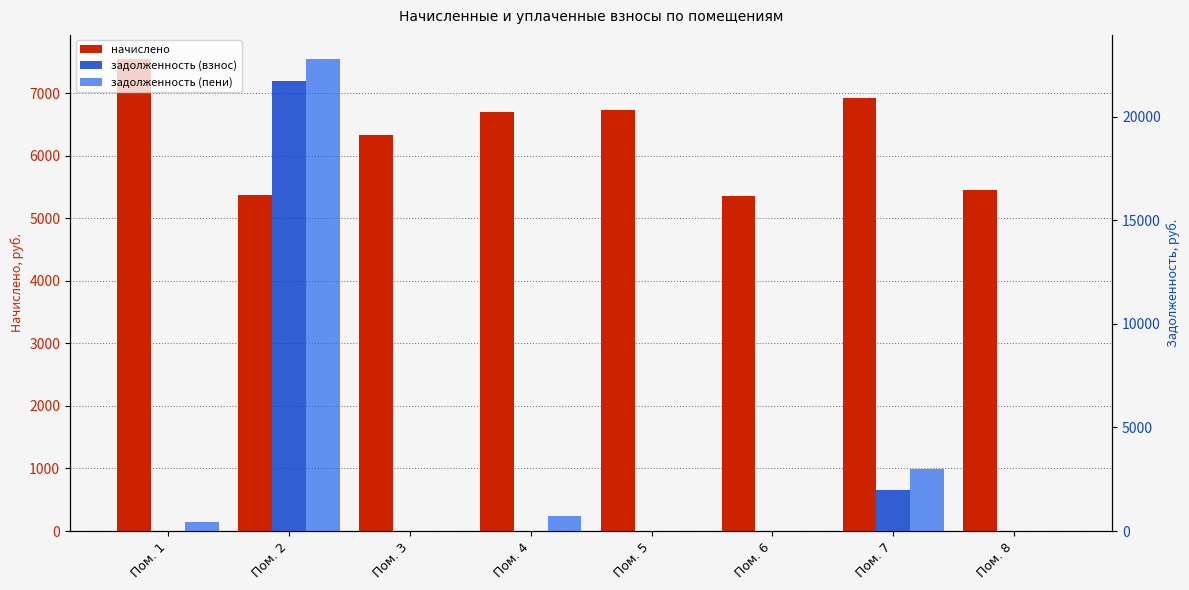

Does the chart contain stacked bars?

No